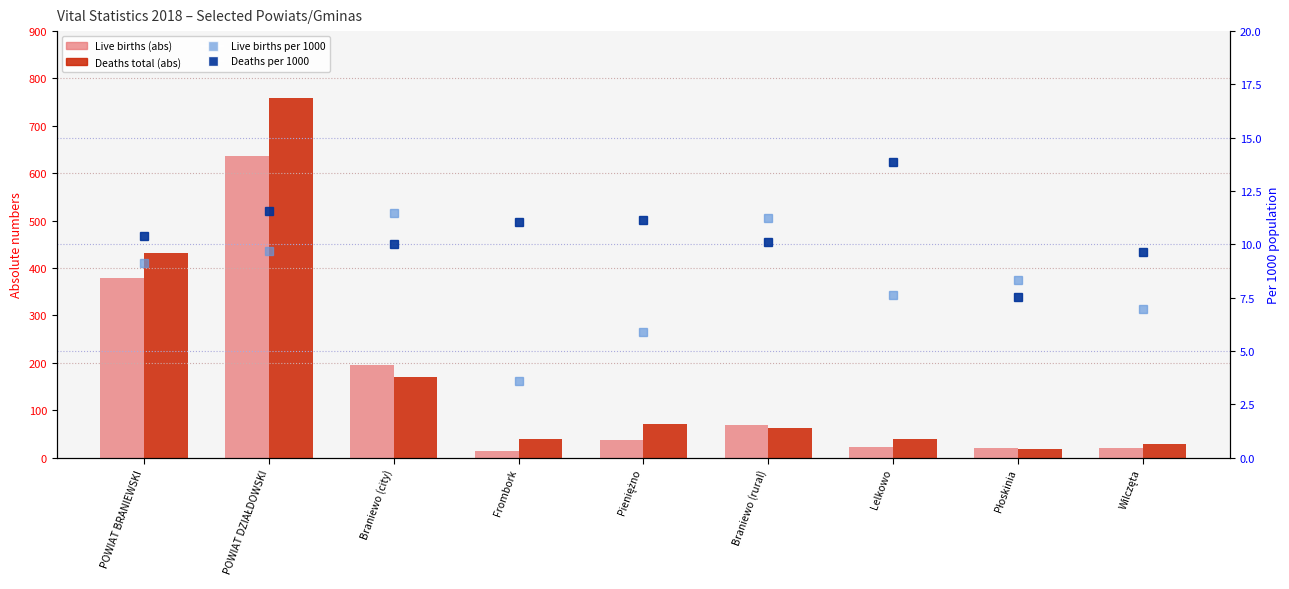

What position from the left is POWIAT DZIAŁDOWSKI?

2